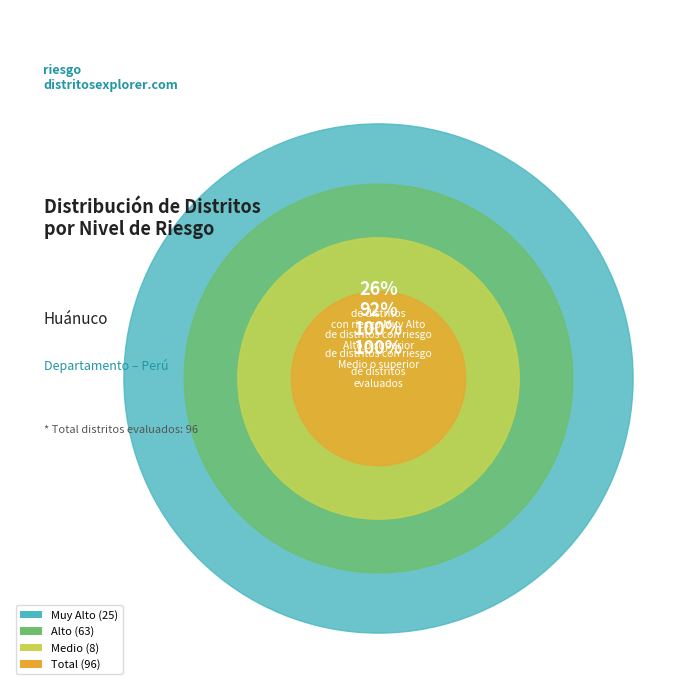

To the nearest percent, what is the average slice percentage?

25%